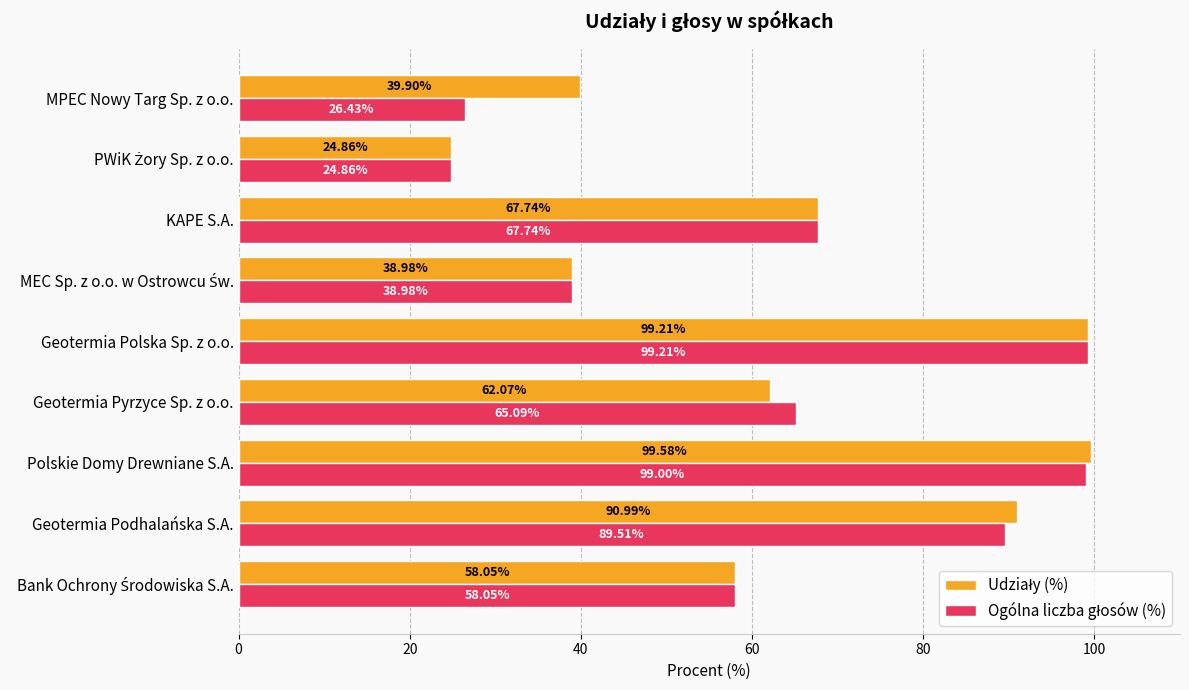

At which category is the sum across all series the highest?

Polskie Domy Drewniane S.A.